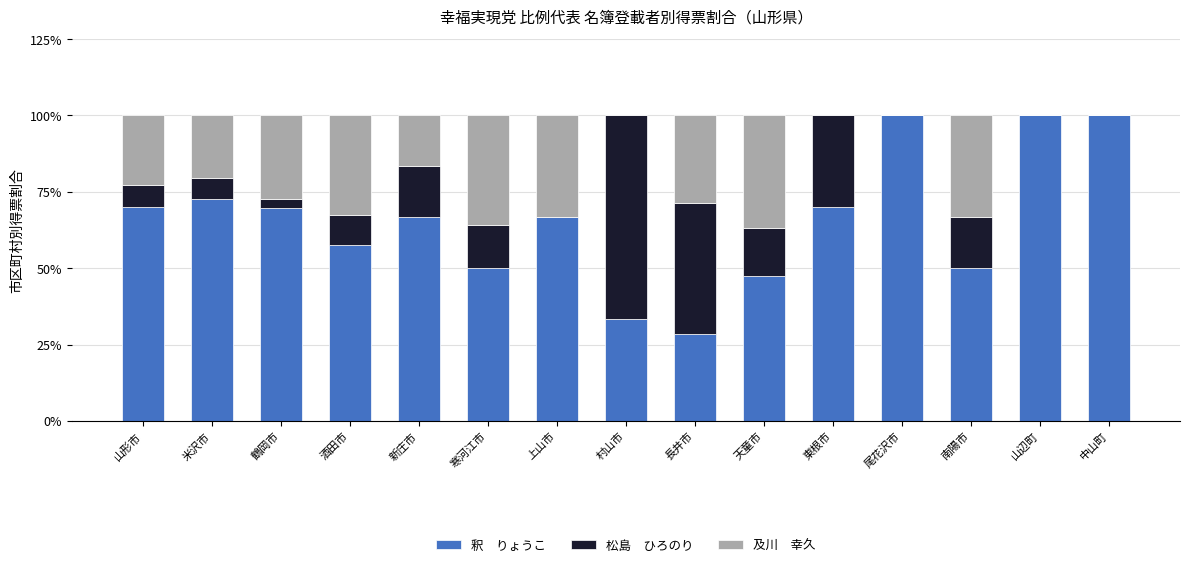

Are the bars grouped side by side (vs. stacked)?

No